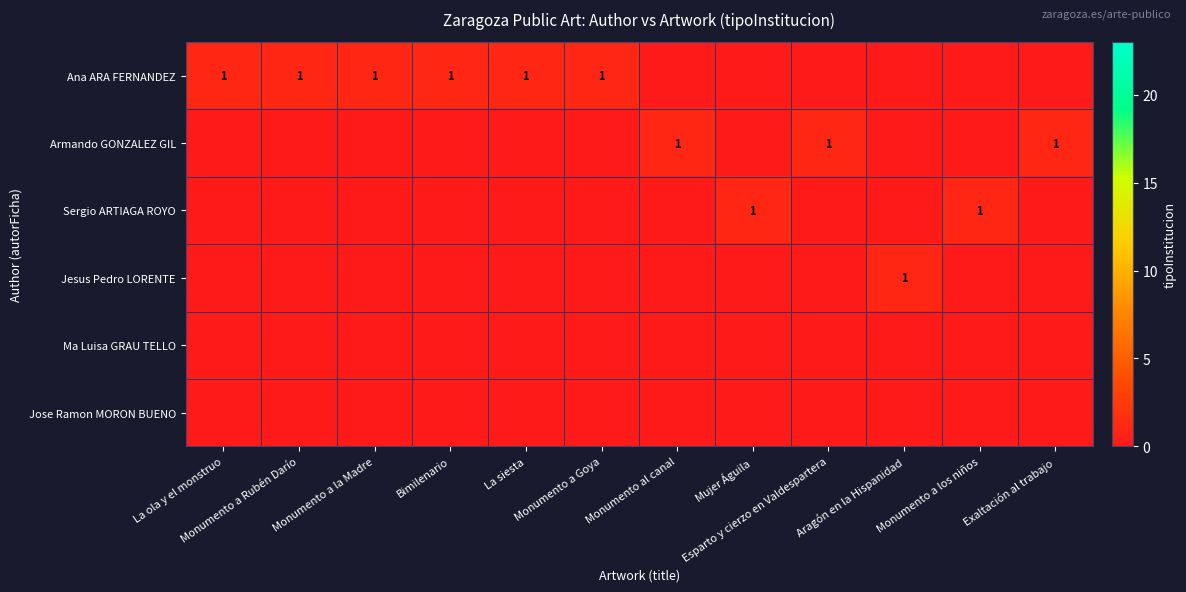

The value of Ana ARA FERNANDEZ at La siesta is 1. True or false?

False